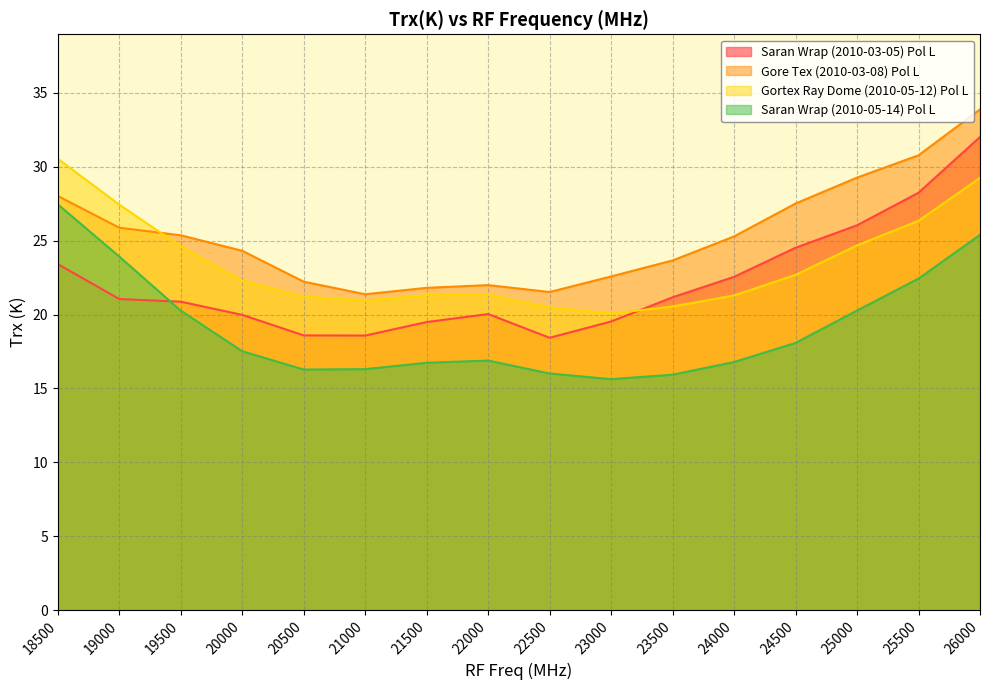

Which series has the largest total across all categories?

Gore Tex (2010-03-08) Pol L